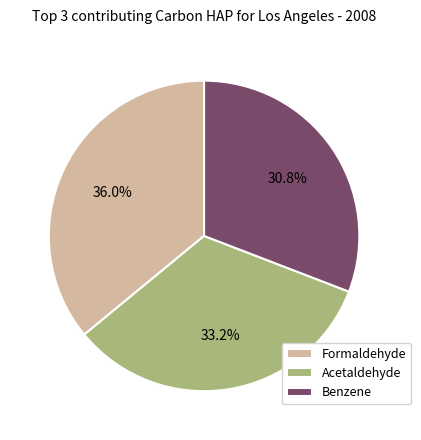

Is there a majority slice in this chart?

No